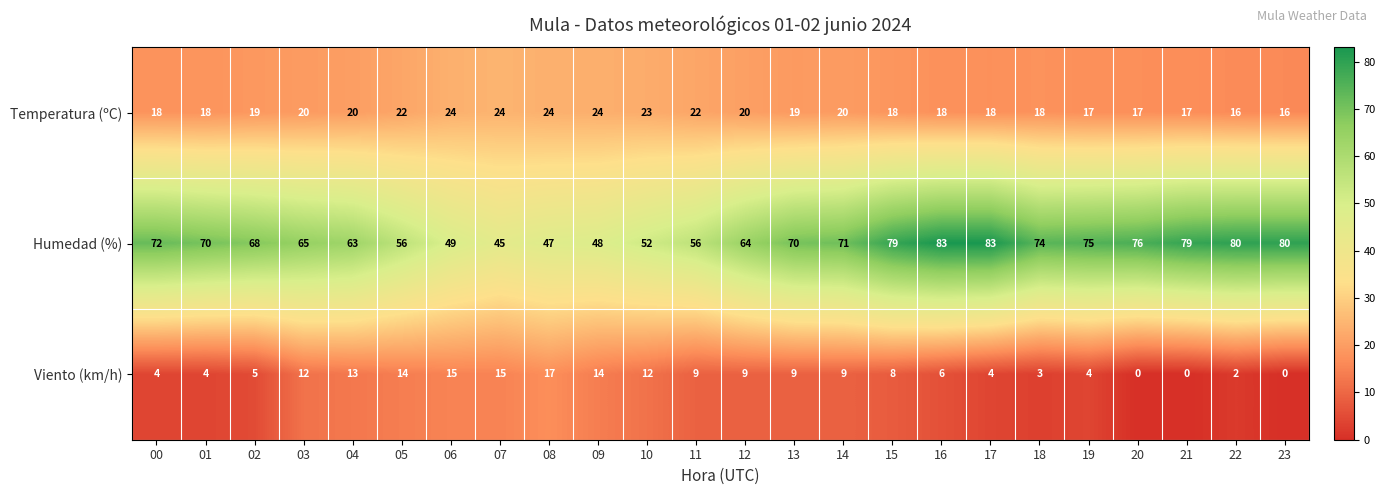

What is the average value of the Viento (km/h) series?

8